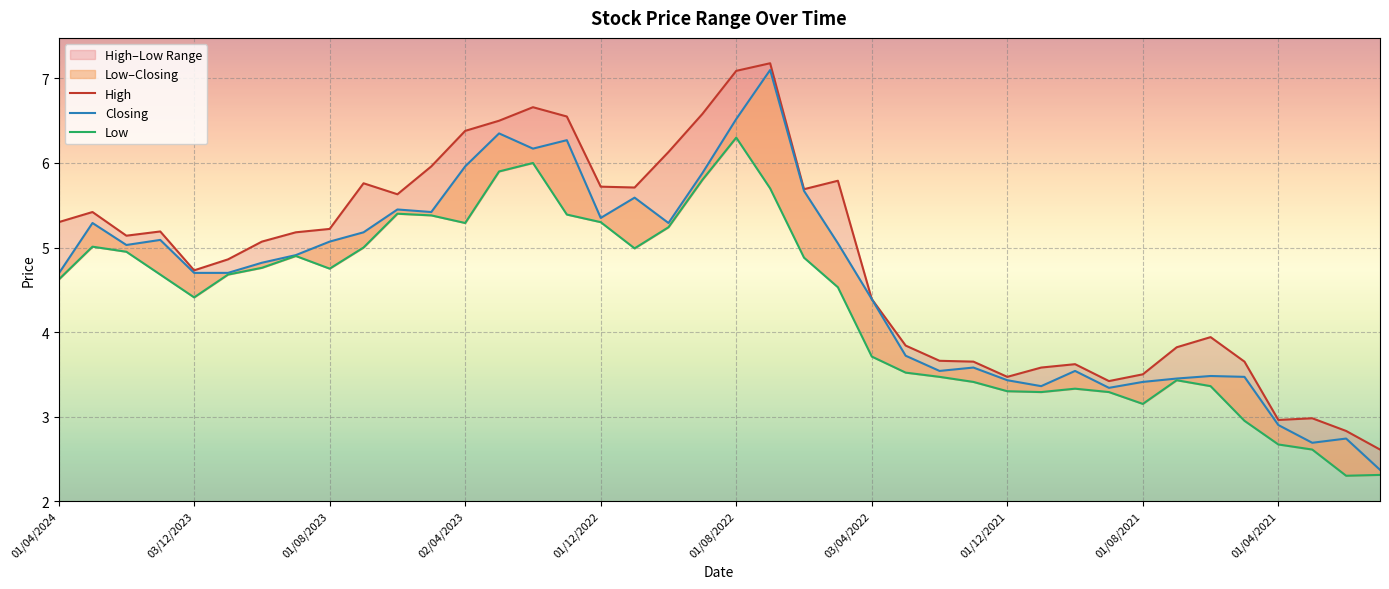

What is the lowest value of the Closing series?

2.4